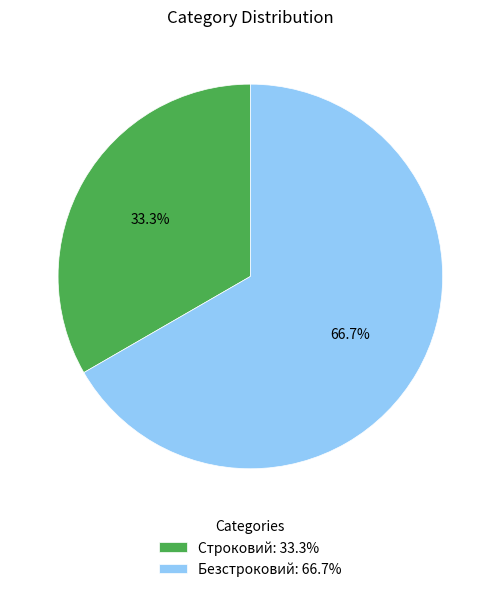

How many slices are in this pie chart?

2